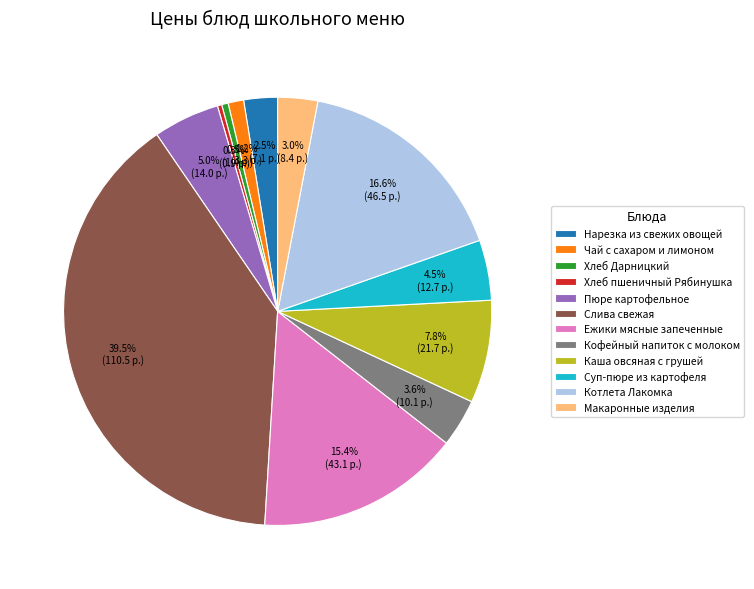

How many slices are in this pie chart?

12